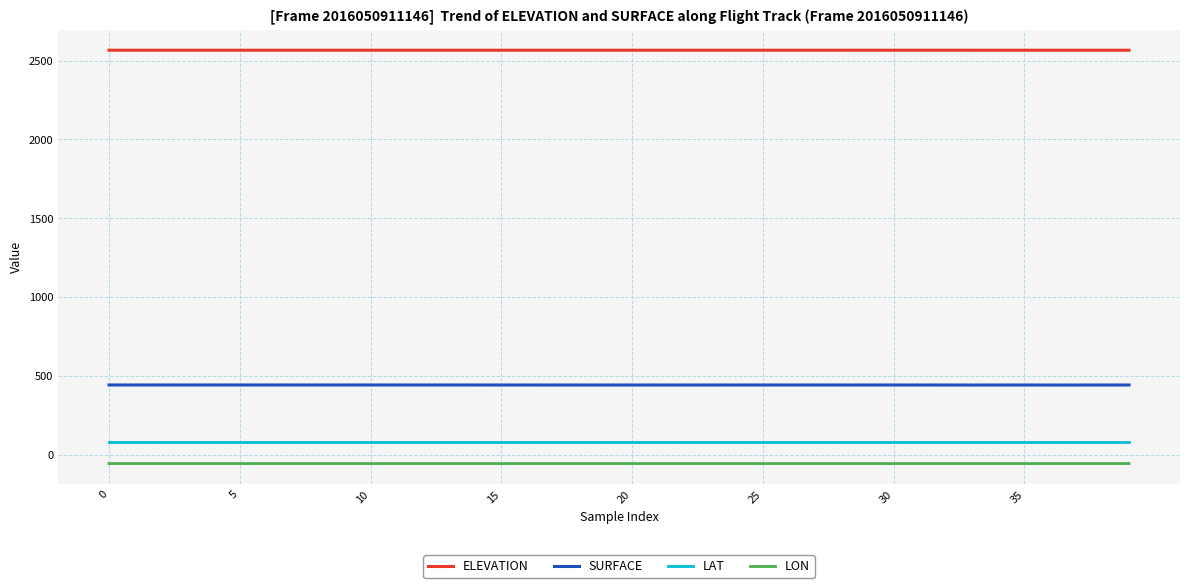

True or false: ELEVATION and LAT cross at least once.

False